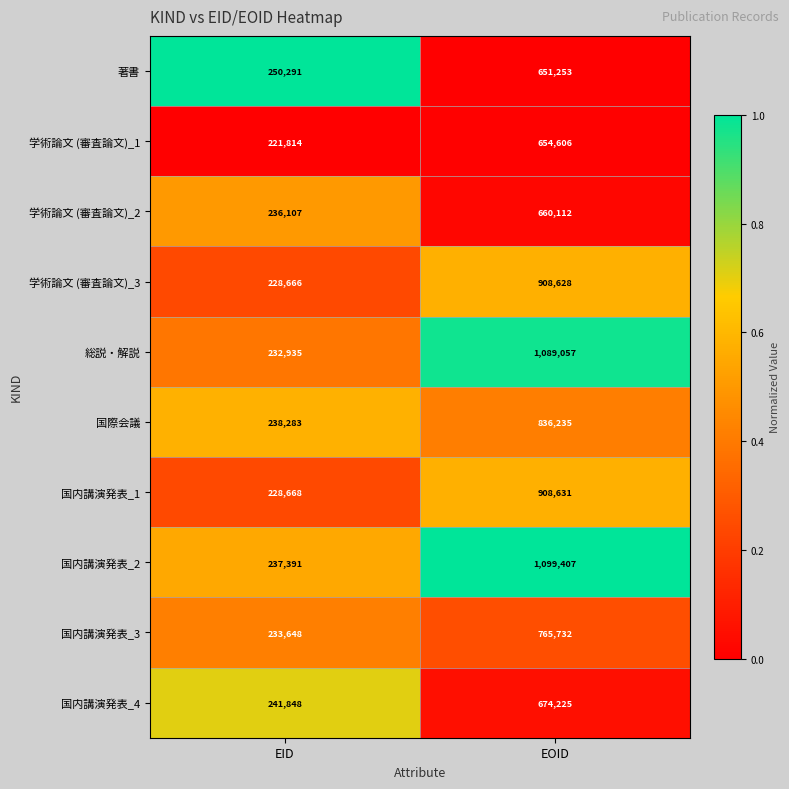

Which series has the widest spread of values?

国内講演発表_2